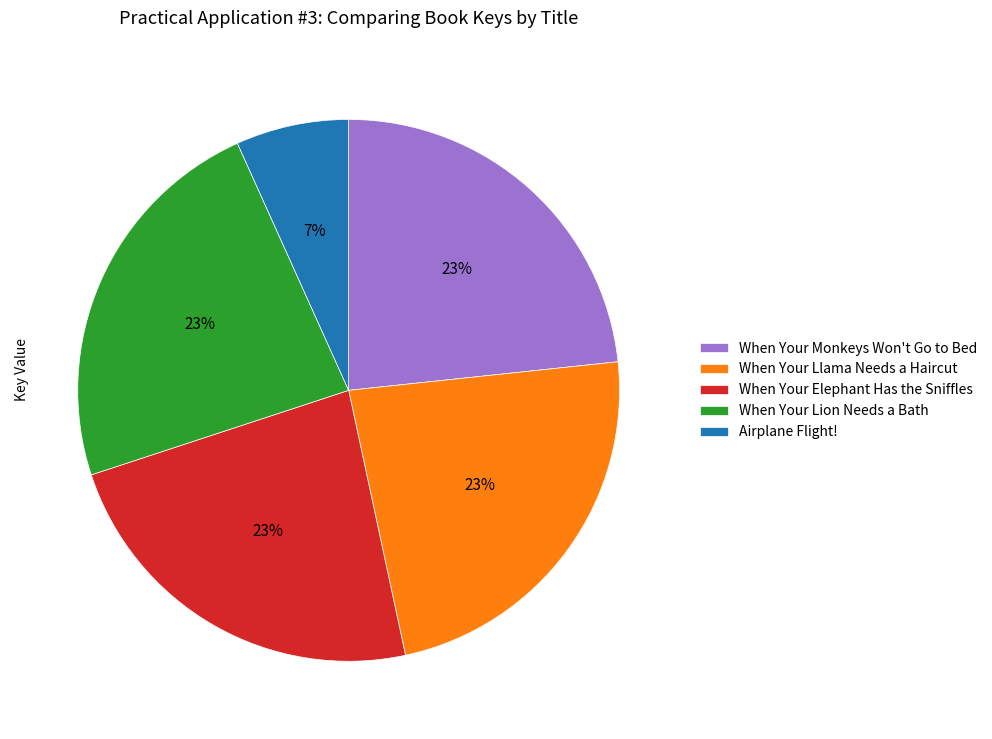

Is it true that When Your Llama Needs a Haircut is 34% of the pie?

False